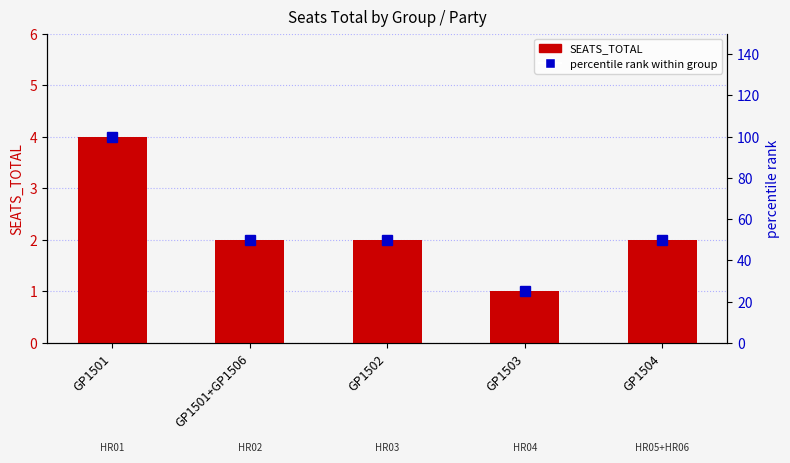

Reading left to right, transcribe all the data shown in this chart.

SEATS_TOTAL: 4	2	2	1	2
percentile rank within group: 100	50	50	25	50